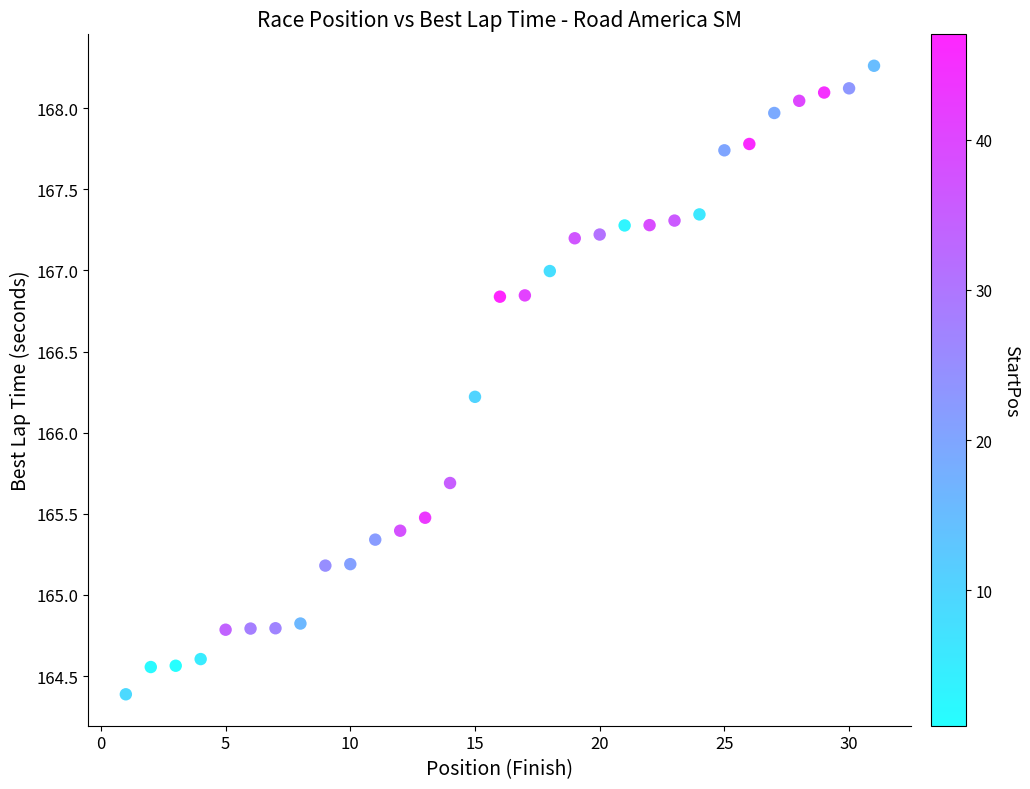

What Y value in the scatter plot is closest to 166?

166.2